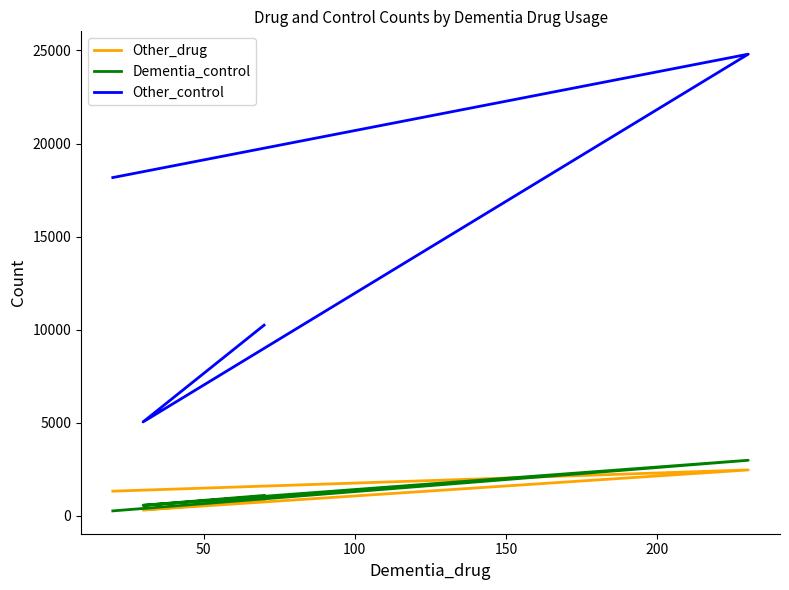

Reading left to right, what are all the values shown in this chart?

Other_drug: 1320	2460	310	840
Dementia_control: 260	2980	560	1090
Other_control: 18170	24800	5040	10240